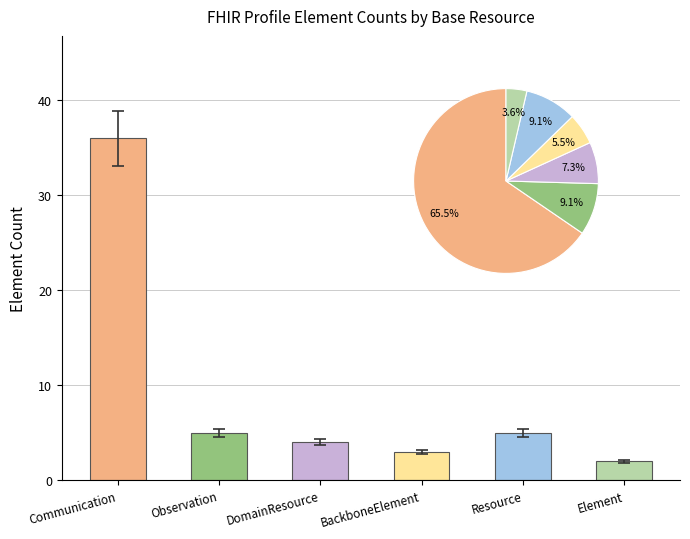

Reading left to right, list all the values displayed in this chart.

36	5	4	3	5	2